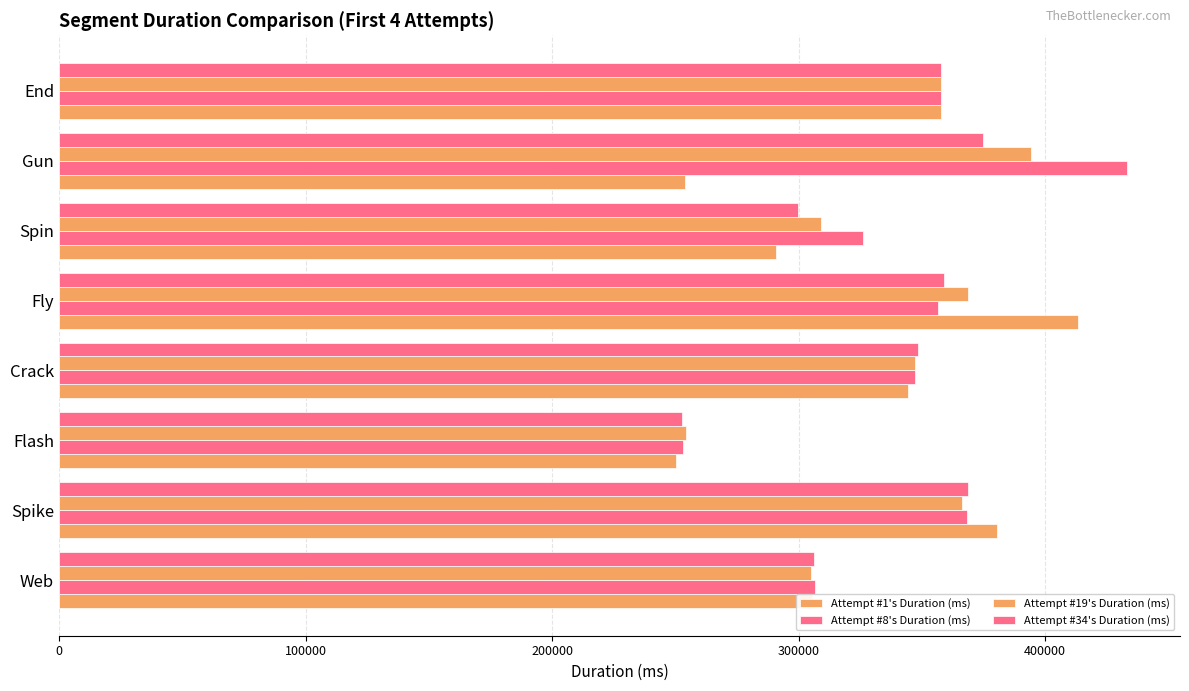

At how many categories does at least one series exceed 396169?

2